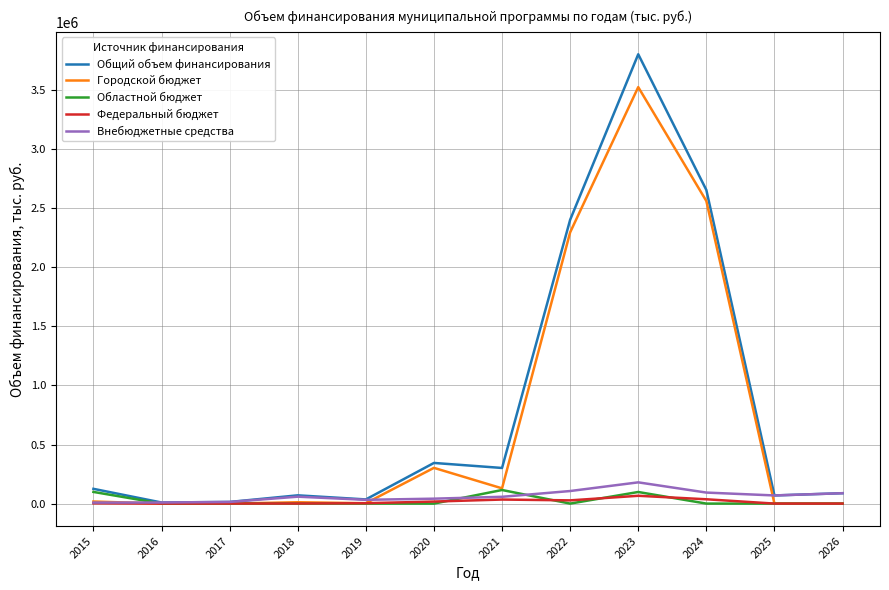

Which series has the widest spread of values?

Общий объем финансирования